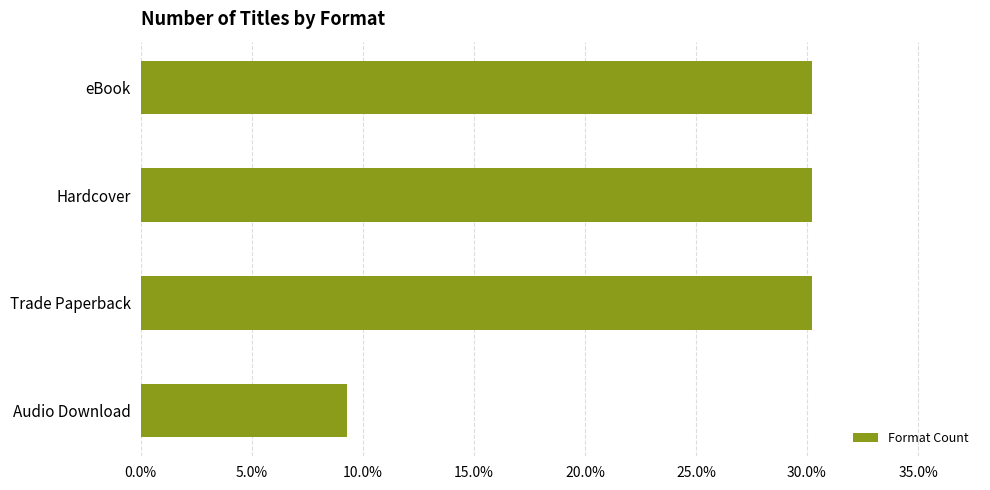

How many bars are there in total?

4